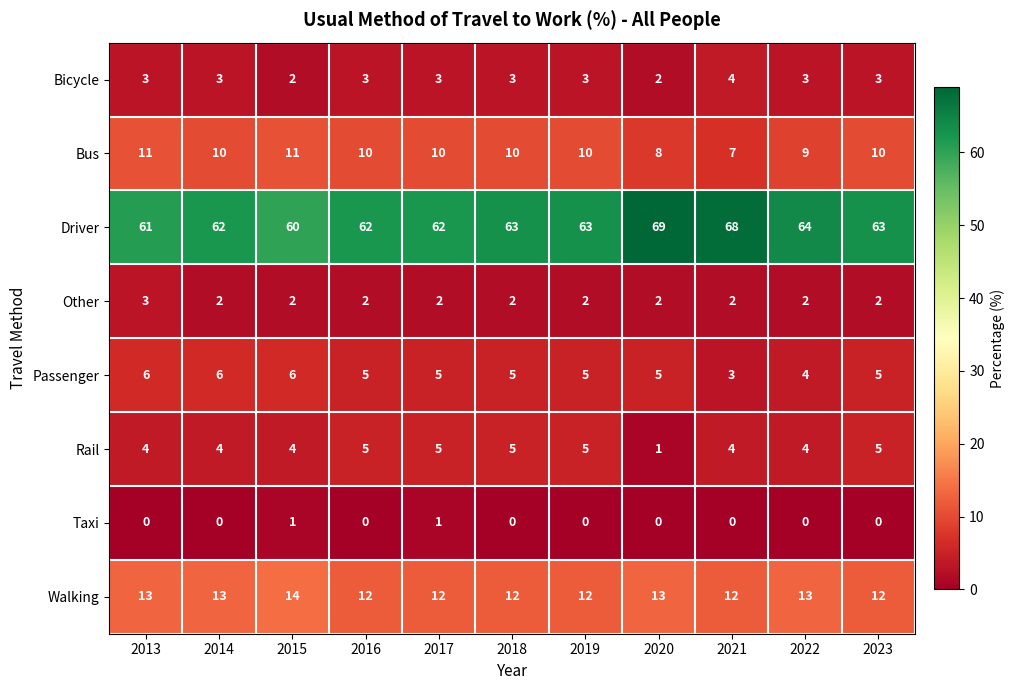

Between 2016 and 2018, which series saw the biggest shift?

Driver